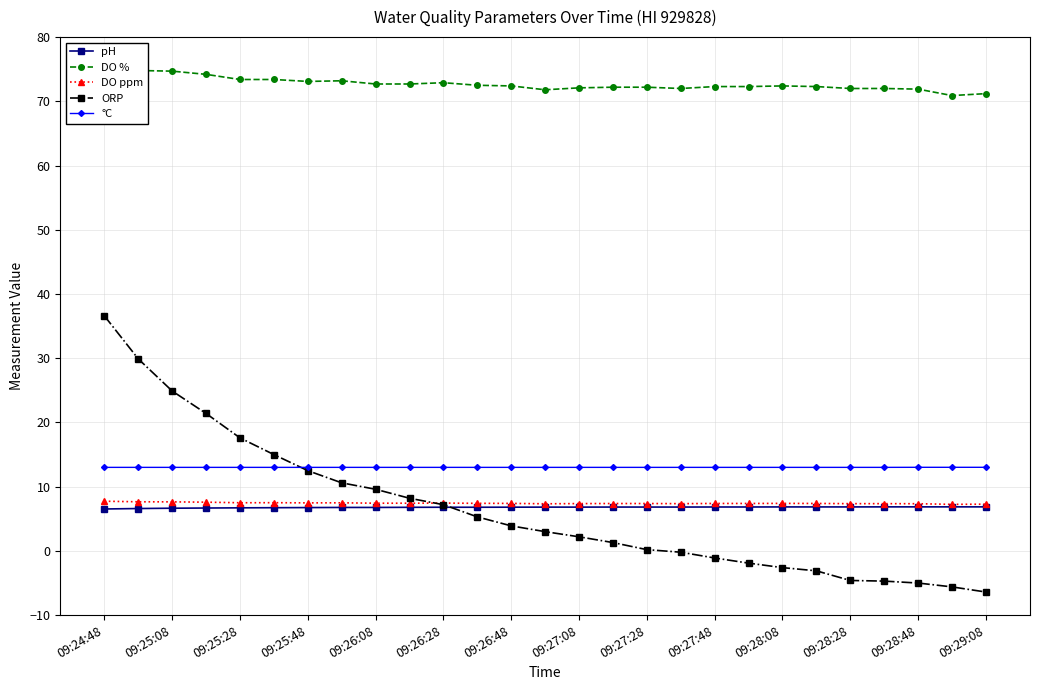

At which category is the sum across all series the highest?

09:24:48